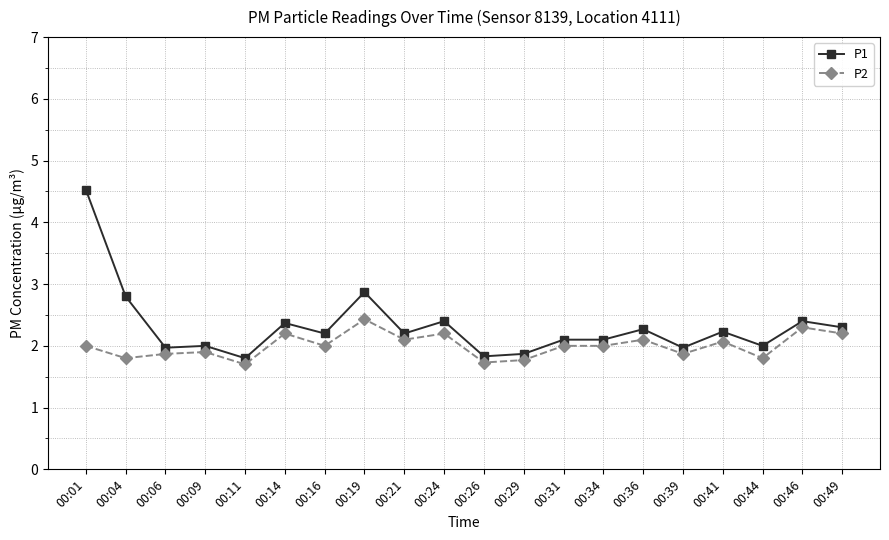

At which category is the sum across all series the highest?

00:01